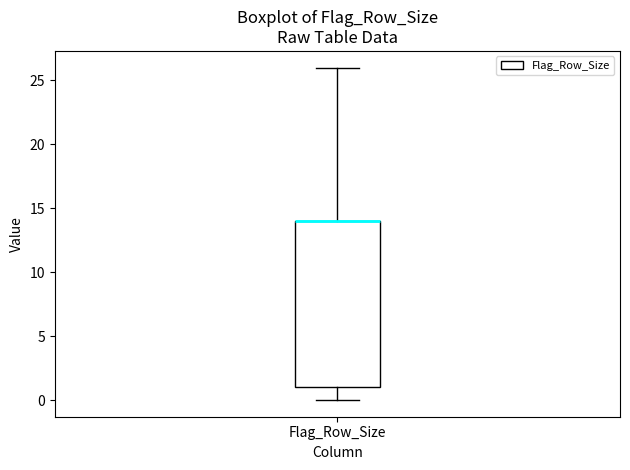

Transcribe this box plot: give where the median line is, the range the box spans, and where the two whiskers end, as read against the y-axis. The values are not printed on the chart, so give them approximately, as read against the axis.

median 14 (drawn on the box's upper edge), box 1 to 14, whiskers 0 to 26